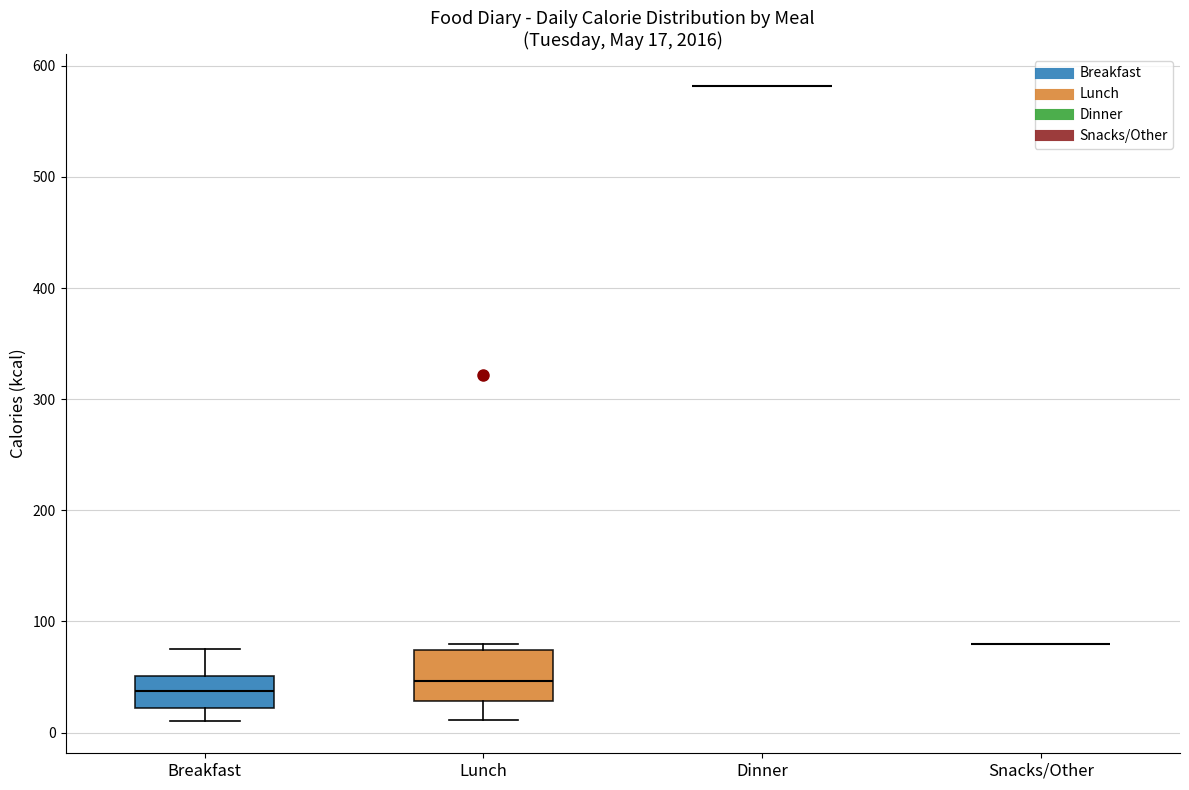

Comparing the boxes themselves (not the whiskers), which one is the tallest?

Lunch